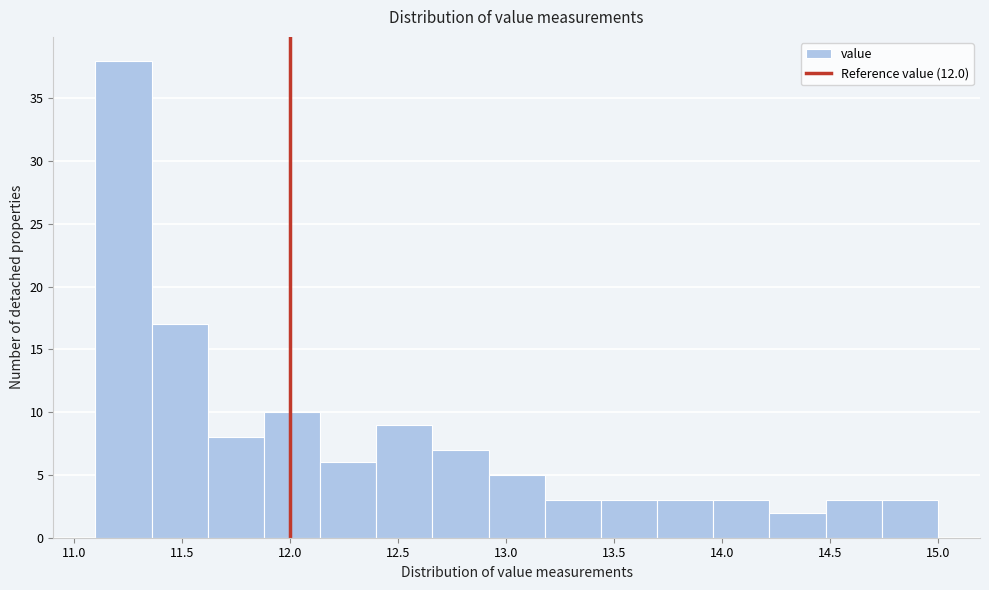

Reading left to right, list every bar in this chart as the range it spans on the x-axis followed by its height. Neither the bar edges nor the heights are printed on the chart, so give them approximately, as read against the axes.

11.10 to 11.36: 38
11.36 to 11.62: 17
11.62 to 11.88: 8
11.88 to 12.14: 10
12.14 to 12.40: 6
12.40 to 12.66: 9
12.66 to 12.92: 7
12.92 to 13.18: 5
13.18 to 13.44: 3
13.44 to 13.70: 3
13.70 to 13.96: 3
13.96 to 14.22: 3
14.22 to 14.48: 2
14.48 to 14.74: 3
14.74 to 15.00: 3